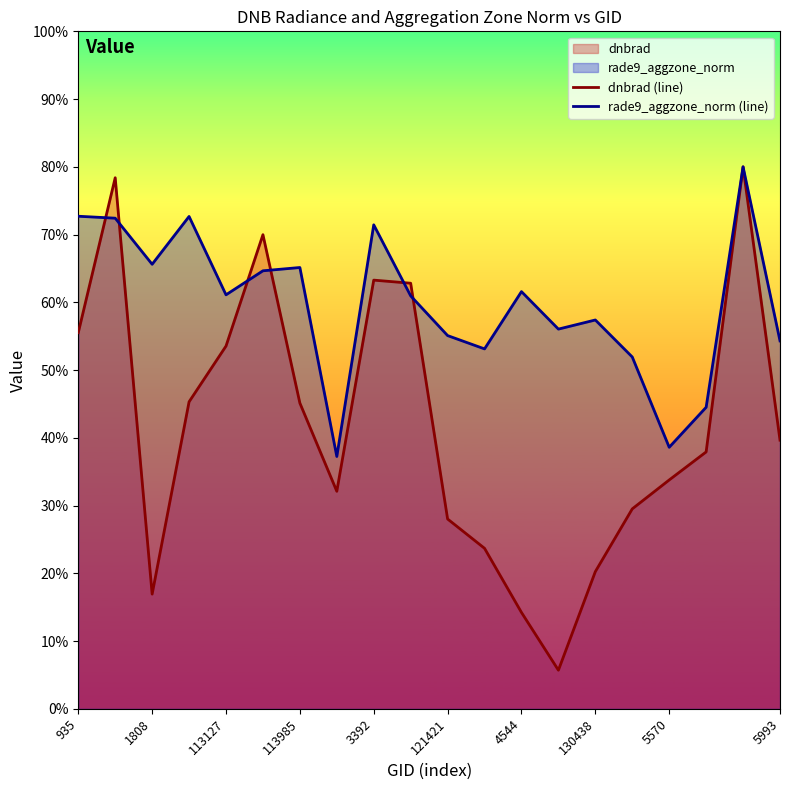

Which series has the widest spread of values?

dnbrad (line)